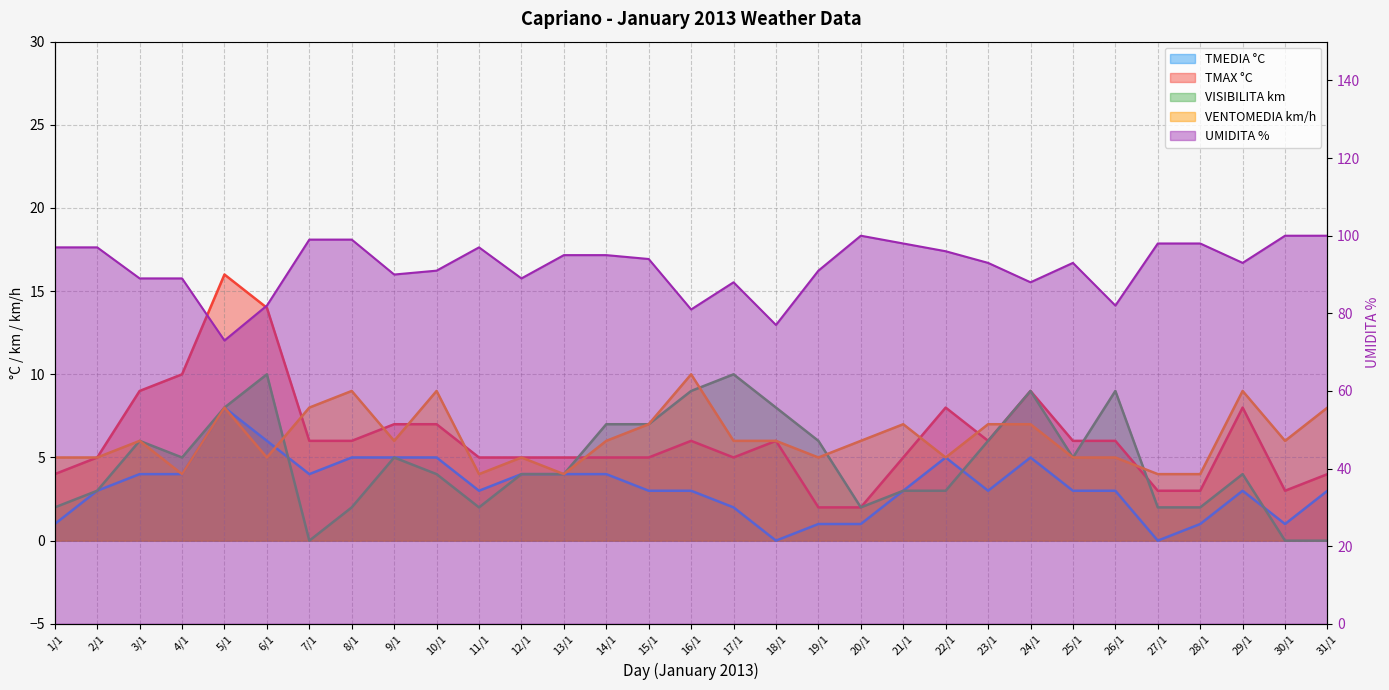

How many lines are shown in the chart?

5